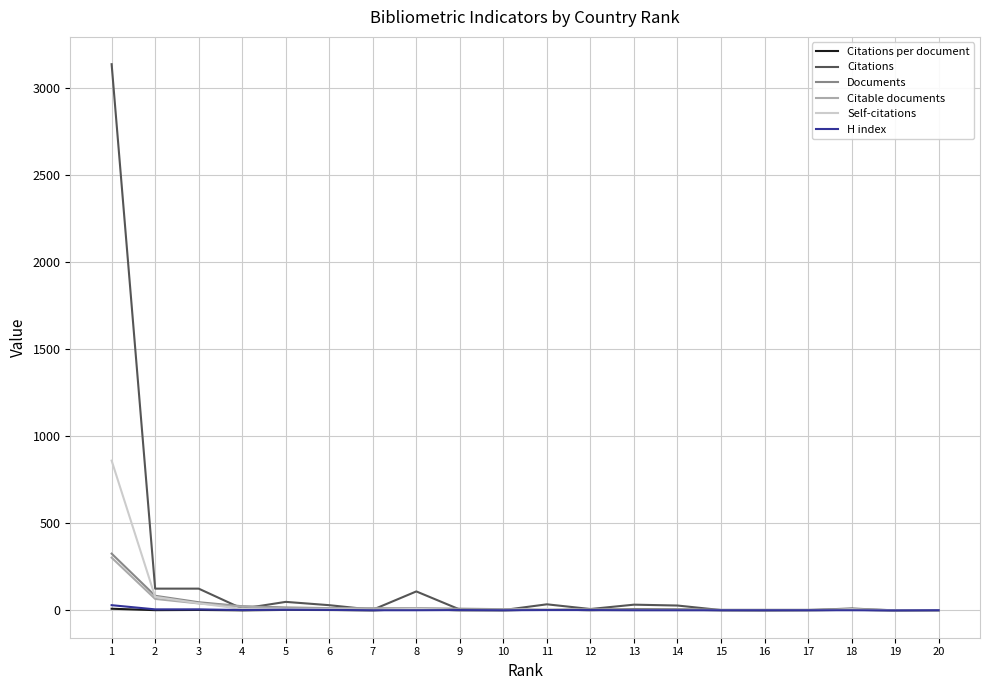

Between which two adjacent categories do Citable documents and Citations first intersect?

3 and 4